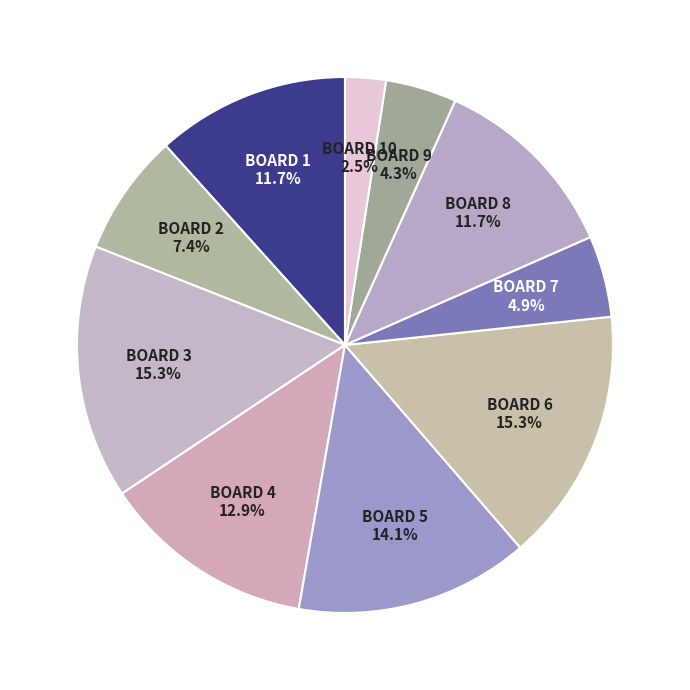

How many segments does this pie chart have?

10